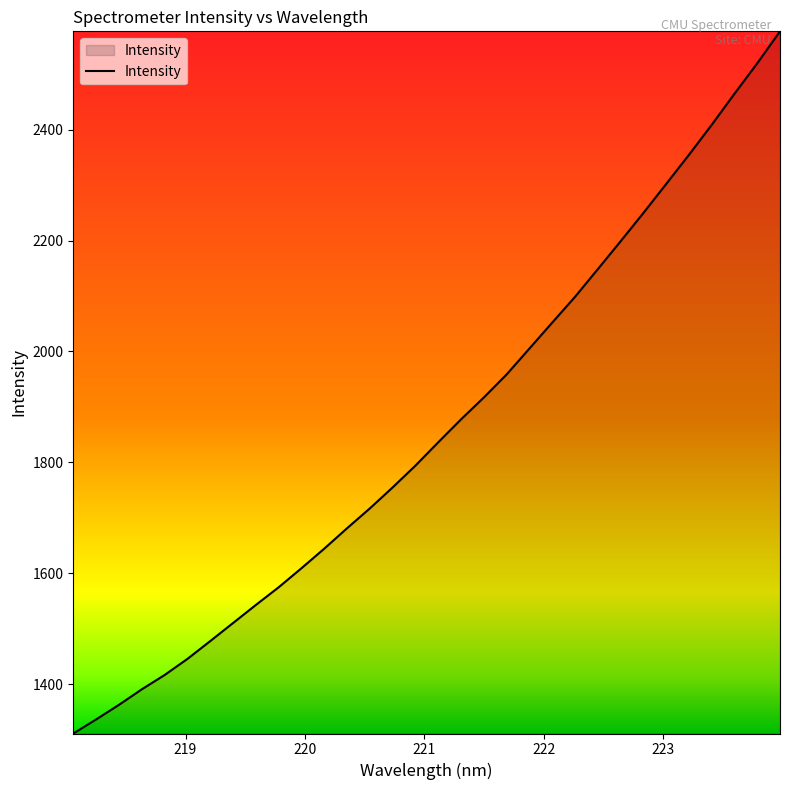

What is the greatest value displayed?

2577.3